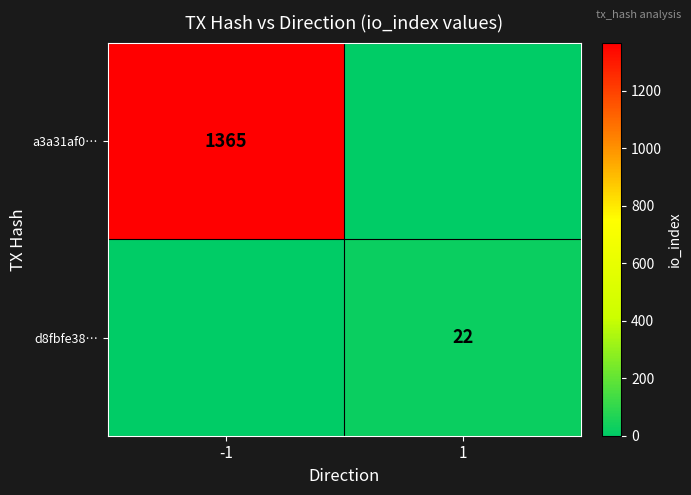

Is the value of d8fbfe38… at 1 greater than the value of a3a31af0… at -1?

No